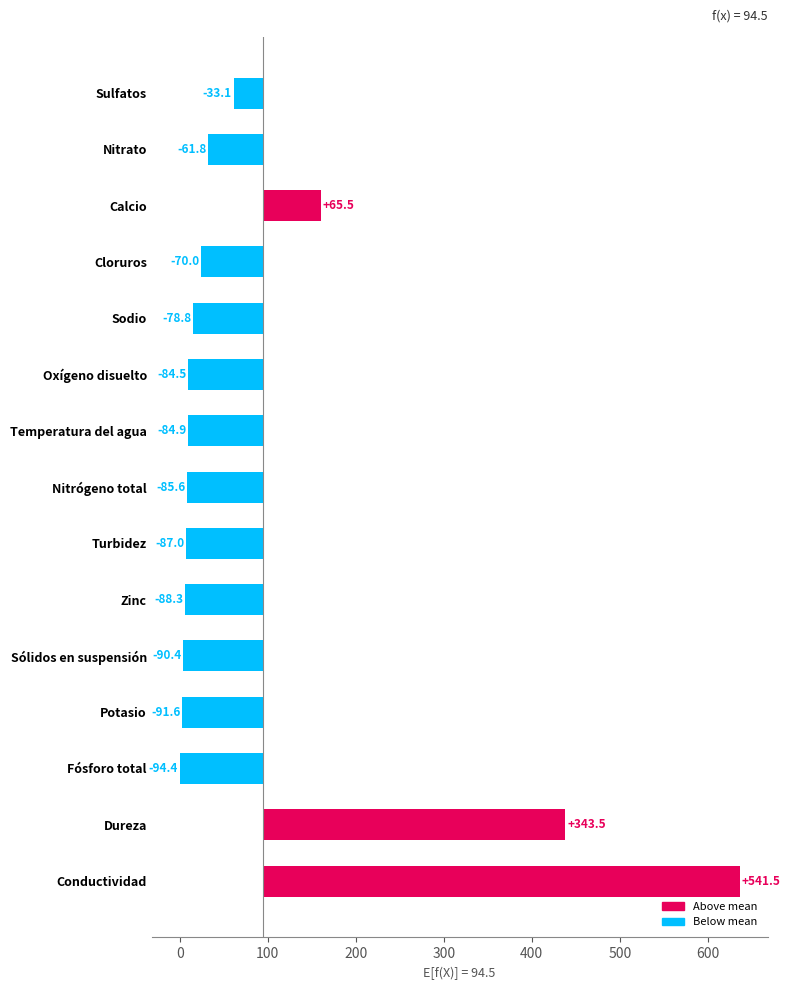

Rank the categories by value from lowest to highest.

Fósforo total, Potasio, Sólidos en suspensión, Zinc, Turbidez, Nitrógeno total, Temperatura del agua, Oxígeno disuelto, Sodio, Cloruros, Nitrato, Sulfatos, Calcio, Dureza, Conductividad